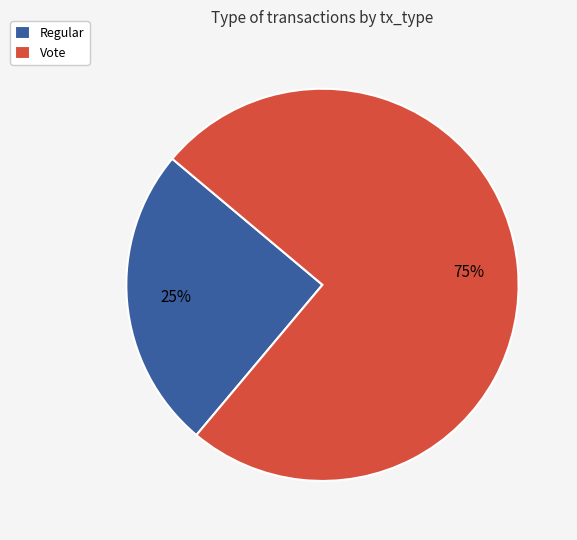

What is the largest slice in the pie chart?

Vote